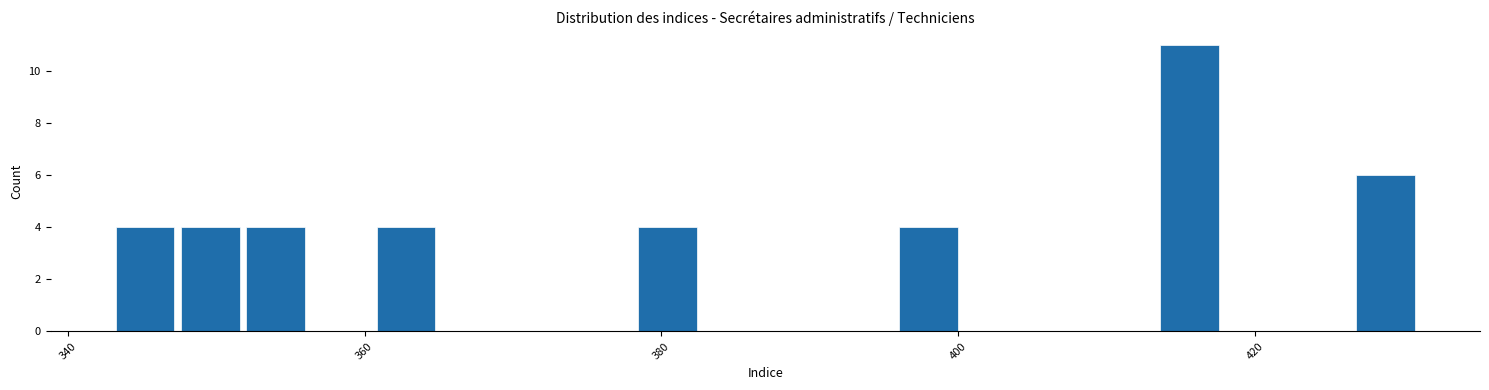

Around what value on the x-axis is the tallest bar? Give the approximate position of its centre, as read against the axis.

416